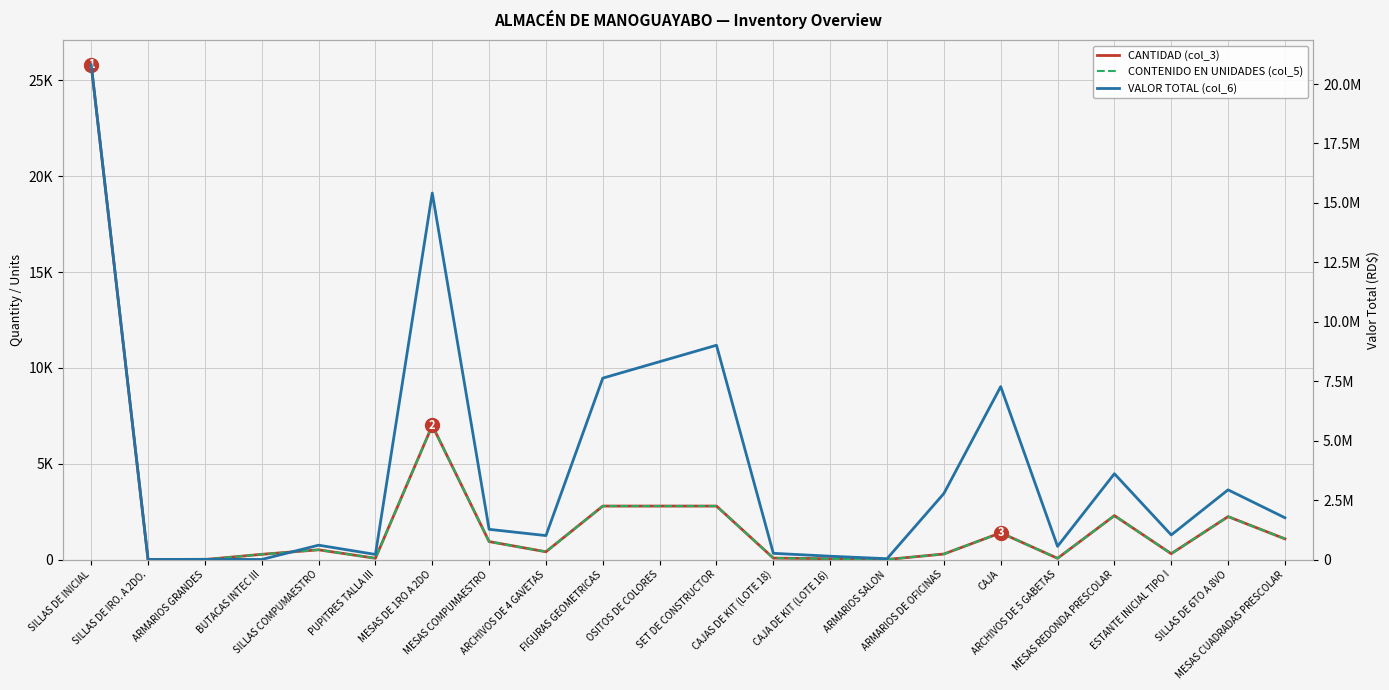

What value does the CONTENIDO EN UNIDADES (col_5) series have at SET DE CONSTRUCTOR?

2790.0